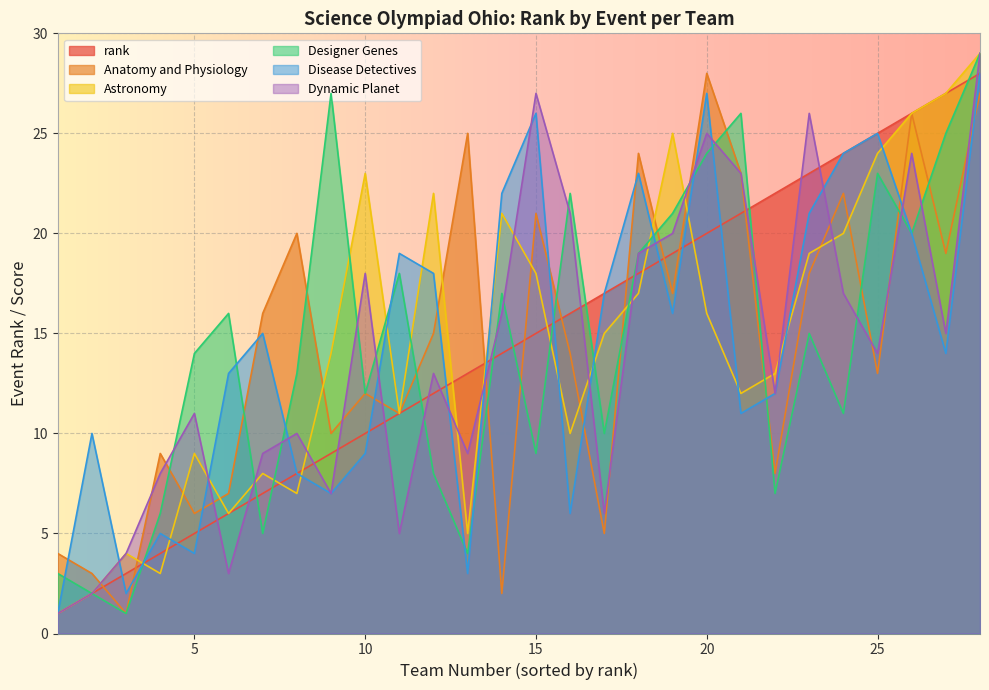

Reading left to right, transcribe all the data shown in this chart.

rank: 1	2	3	4	5	6	7	8	9	10	11	12	13	14	15	16	17	18	19	20	21	22	23	24	25	26	27	28
Anatomy and Physiology: 4	3	1	9	6	7	16	20	10	12	11	15	25	2	21	14	5	24	17	28	23	8	18	22	13	26	19	27
Astronomy: 1	2	4	3	9	6	8	7	14	23	11	22	5	21	18	10	15	17	25	16	12	13	19	20	24	26	27	29
Designer Genes: 3	2	1	6	14	16	5	13	27	12	18	8	4	17	9	22	10	19	21	24	26	7	15	11	23	20	25	29
Disease Detectives: 1	10	2	5	4	13	15	8	7	9	19	18	3	22	26	6	17	23	16	27	11	12	21	24	25	20	14	28
Dynamic Planet: 1	2	4	8	11	3	9	10	7	18	5	13	9	16	27	21	6	19	20	25	23	12	26	17	14	24	15	29